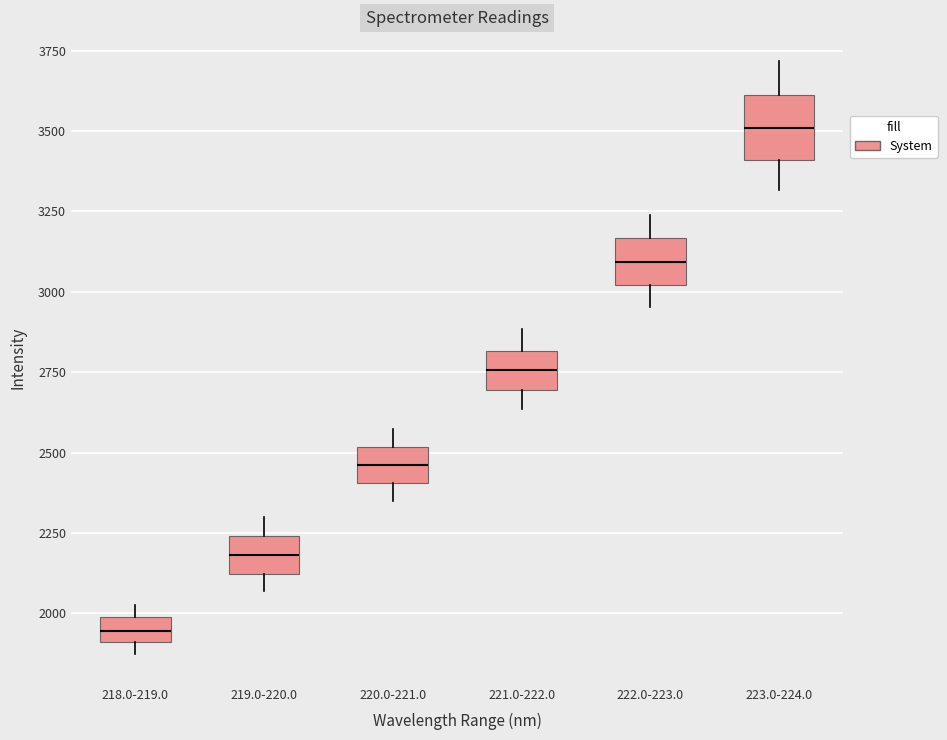

Where does the upper whisker of the box for 223.0-224.0 end on the y-axis? The values are not printed on the chart, so give them approximately, as read against the axis.

3700